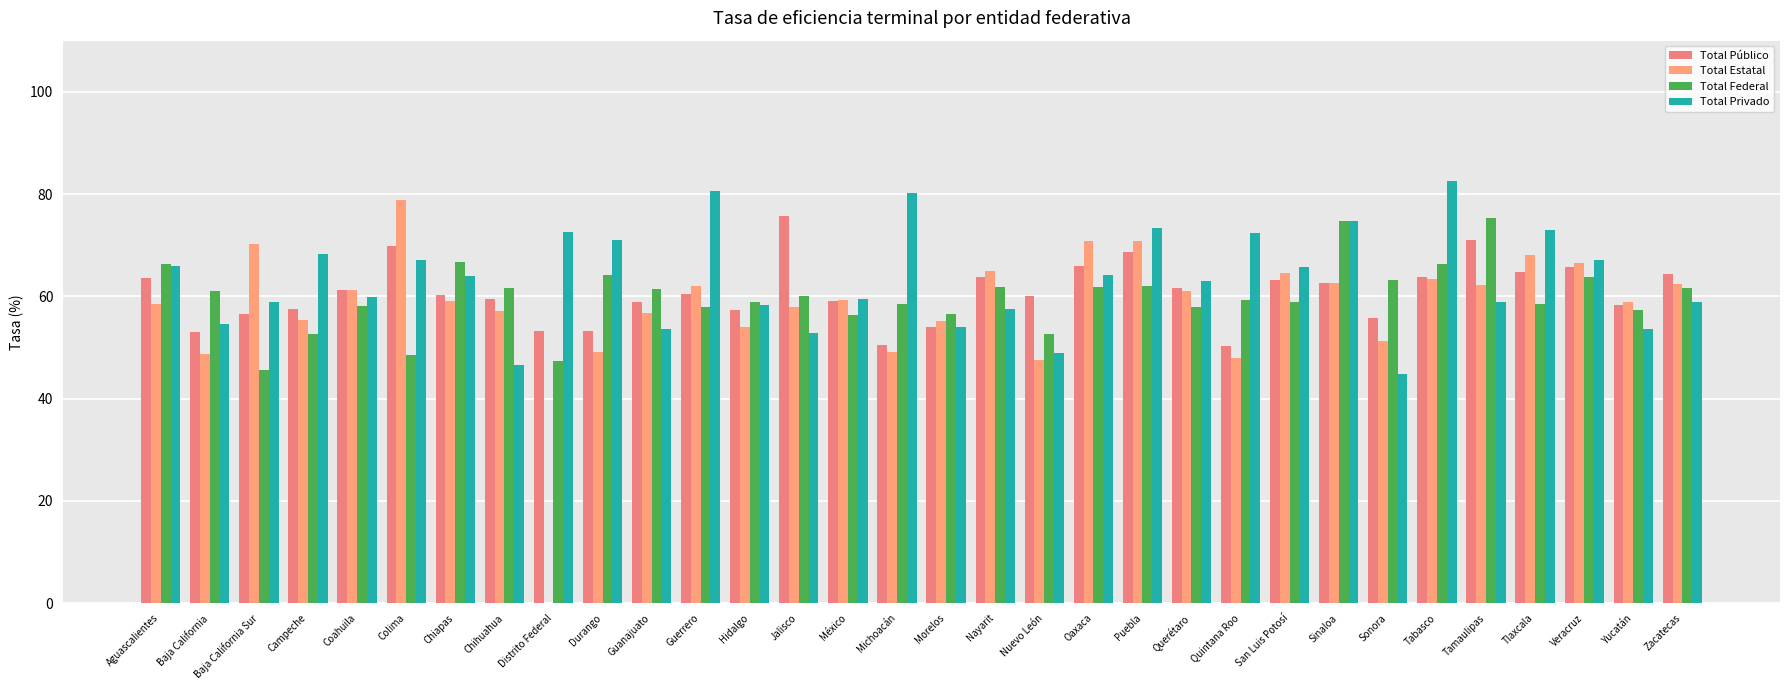

What is the sum of the Total Federal values at Chiapas and Hidalgo?

125.6